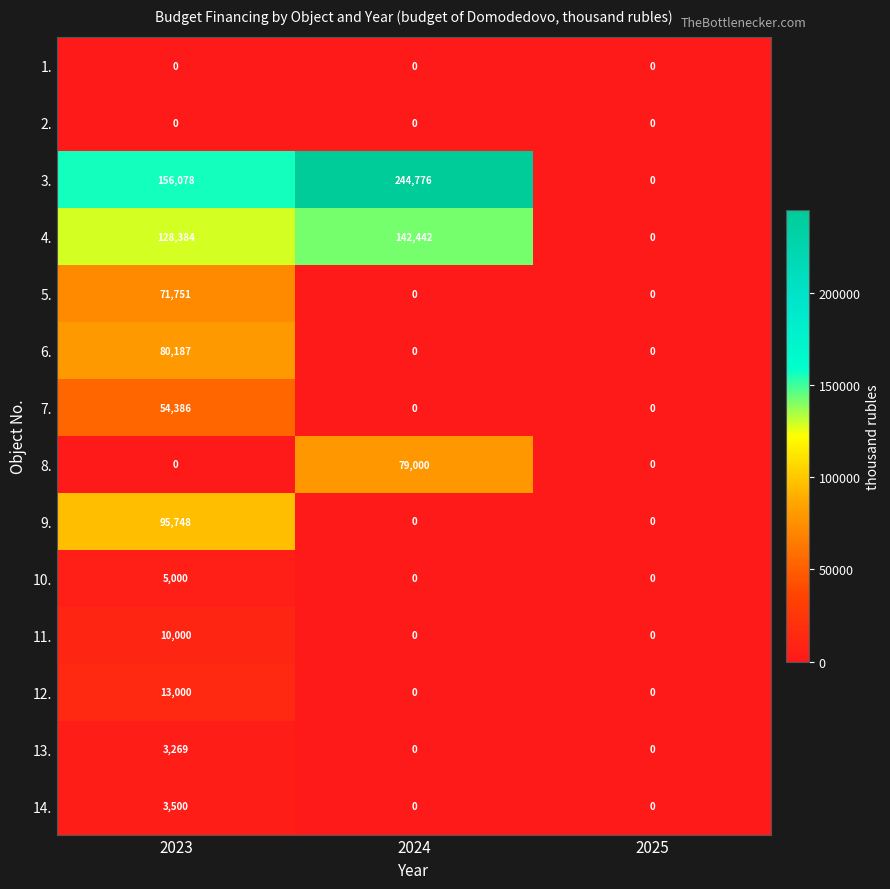

Count the 3. values in the range 0 to 244776.

3